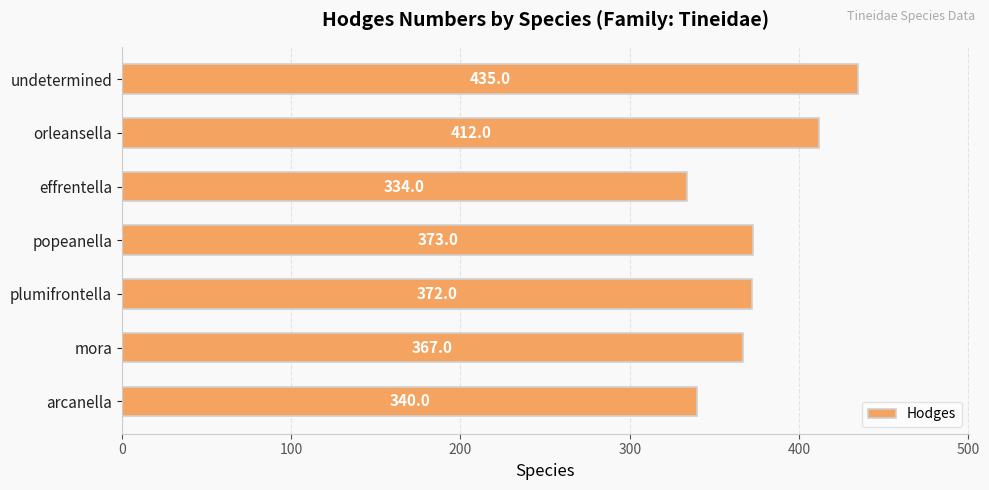

Count the number of categories in the chart.

7